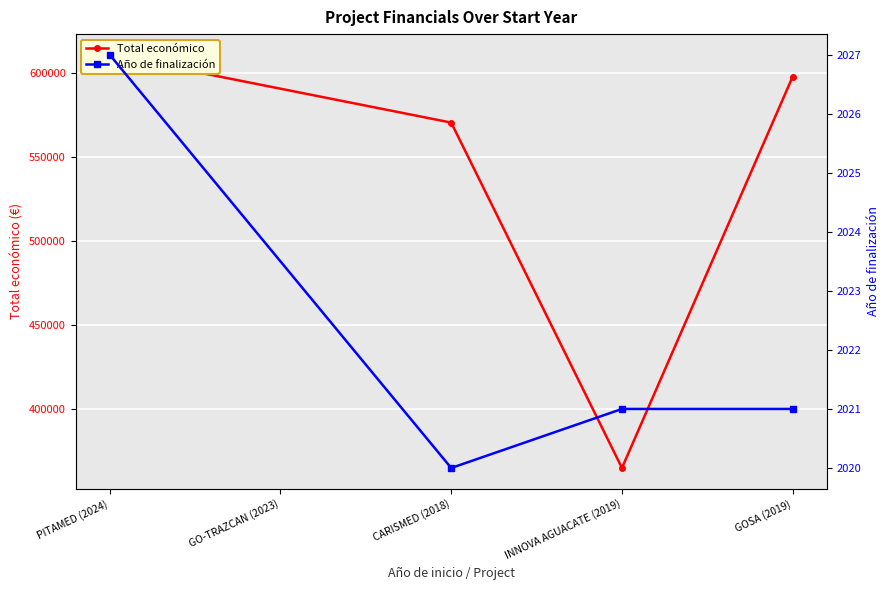

What is the smallest value displayed?

2020